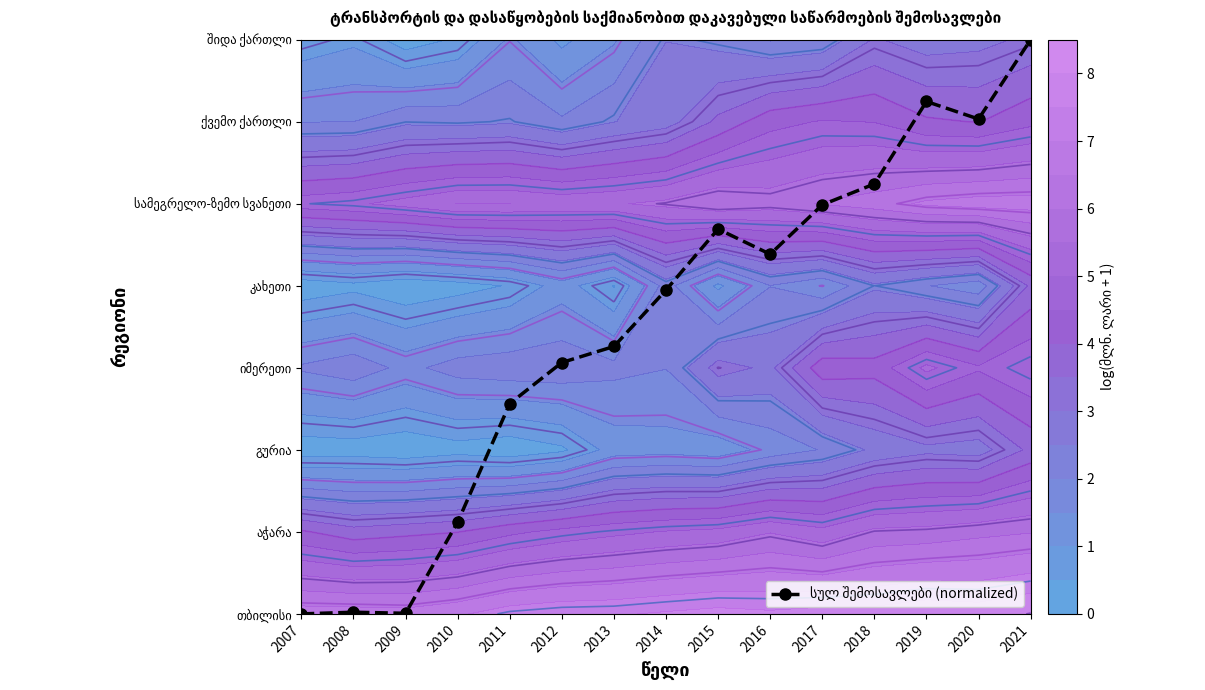

What is the sum of all values?

52.6